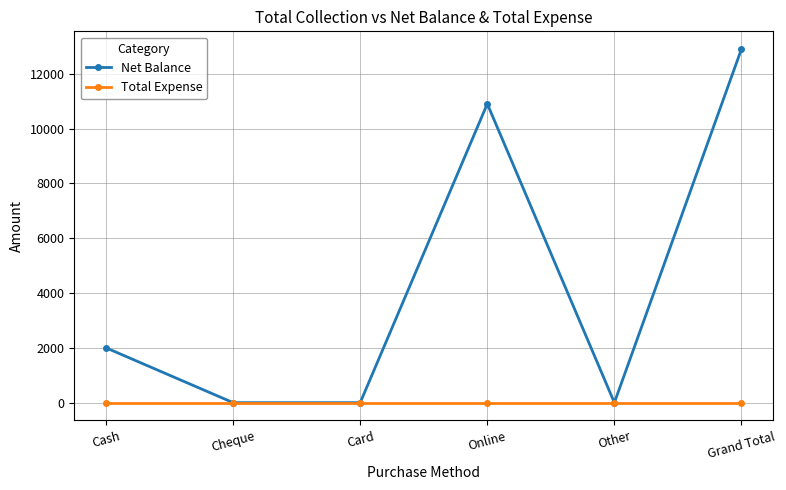

Which series changed the most between Card and Grand Total?

Net Balance